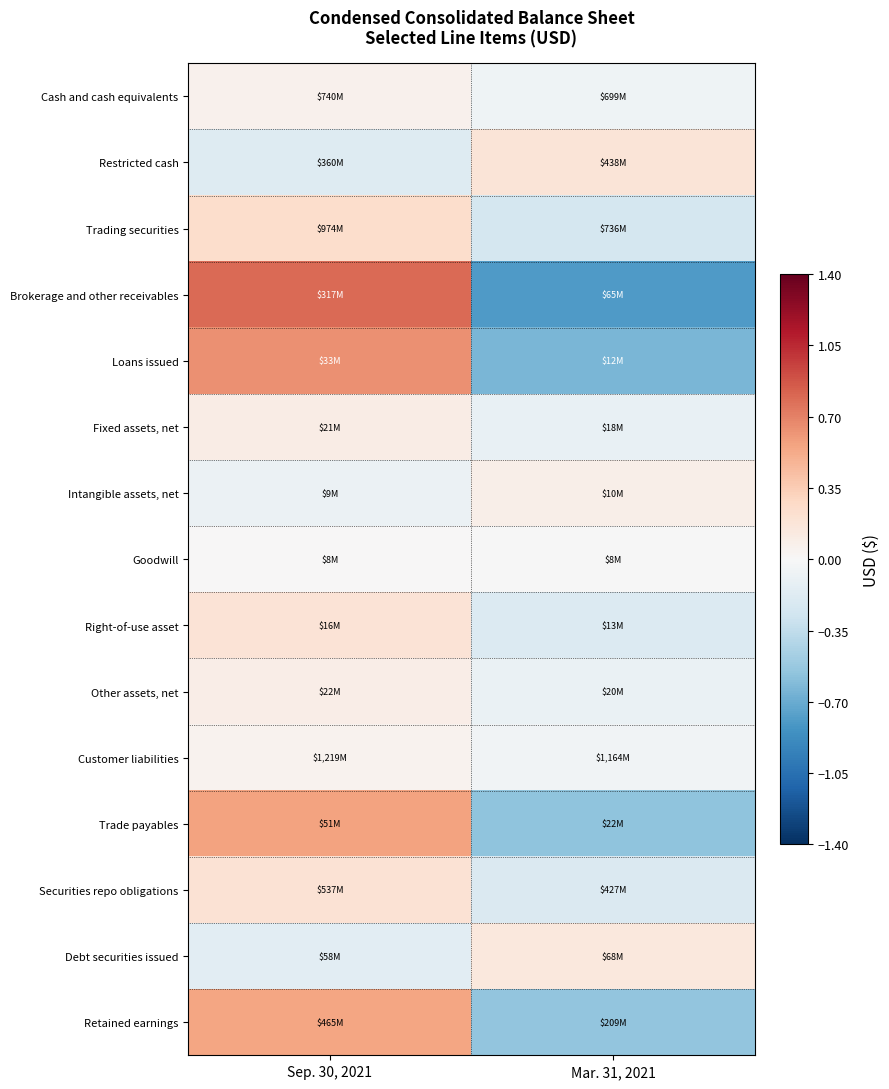

Between Sep. 30, 2021 and Mar. 31, 2021, which is larger?

Sep. 30, 2021